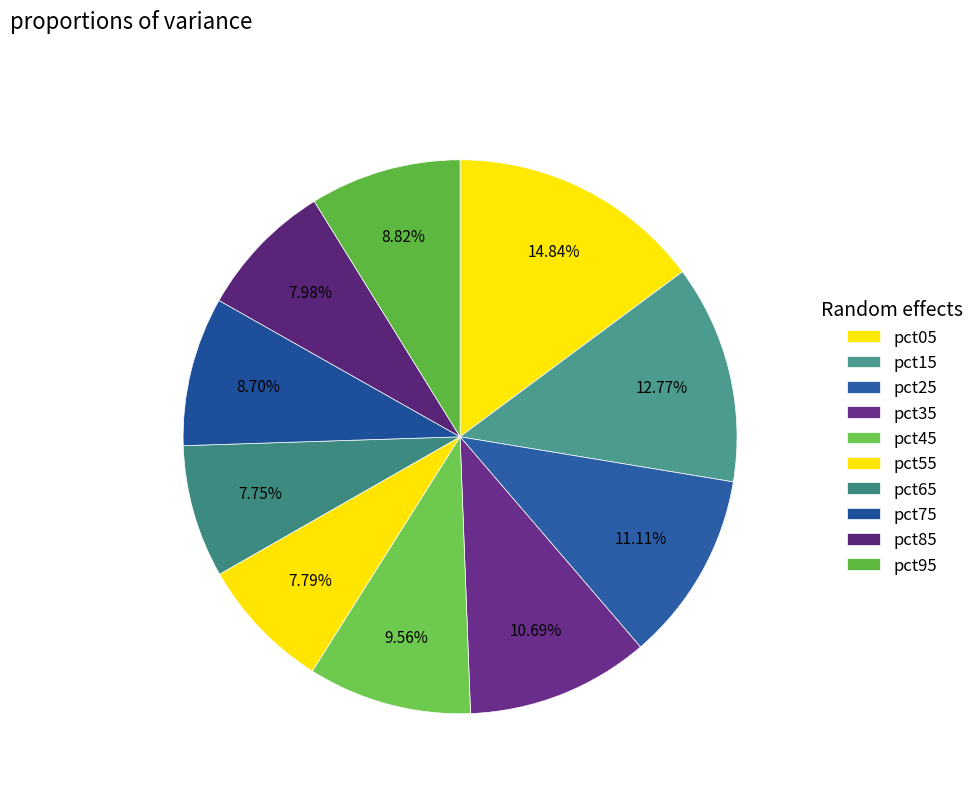

What portion of the pie excludes pct95?

91.2%